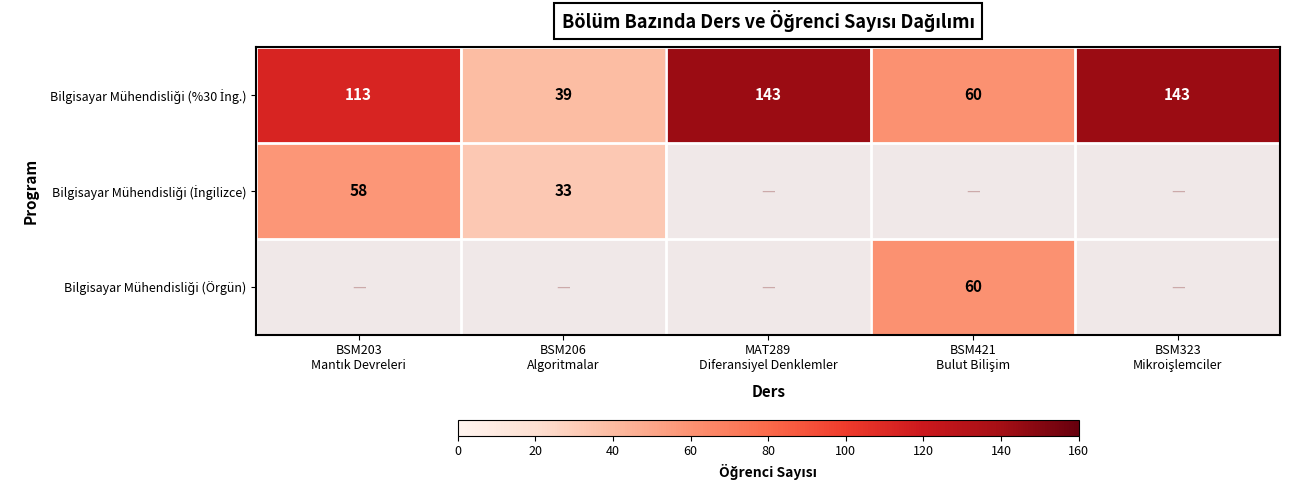

Rank the series at BSM203 Mantık Devreleri from highest to lowest value.

Bilgisayar Mühendisliği (%30 İng.), Bilgisayar Mühendisliği (İngilizce), Bilgisayar Mühendisliği (Örgün)